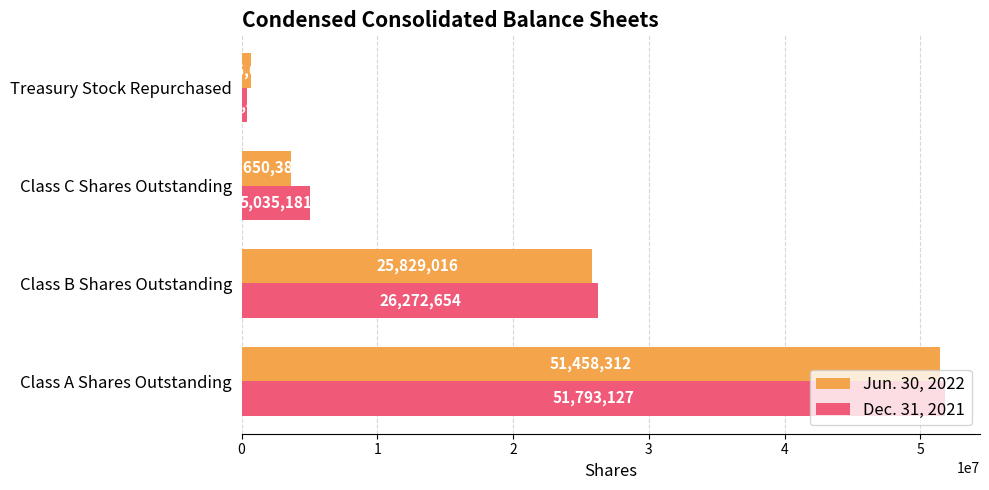

At how many categories does at least one series exceed 29196719?

1